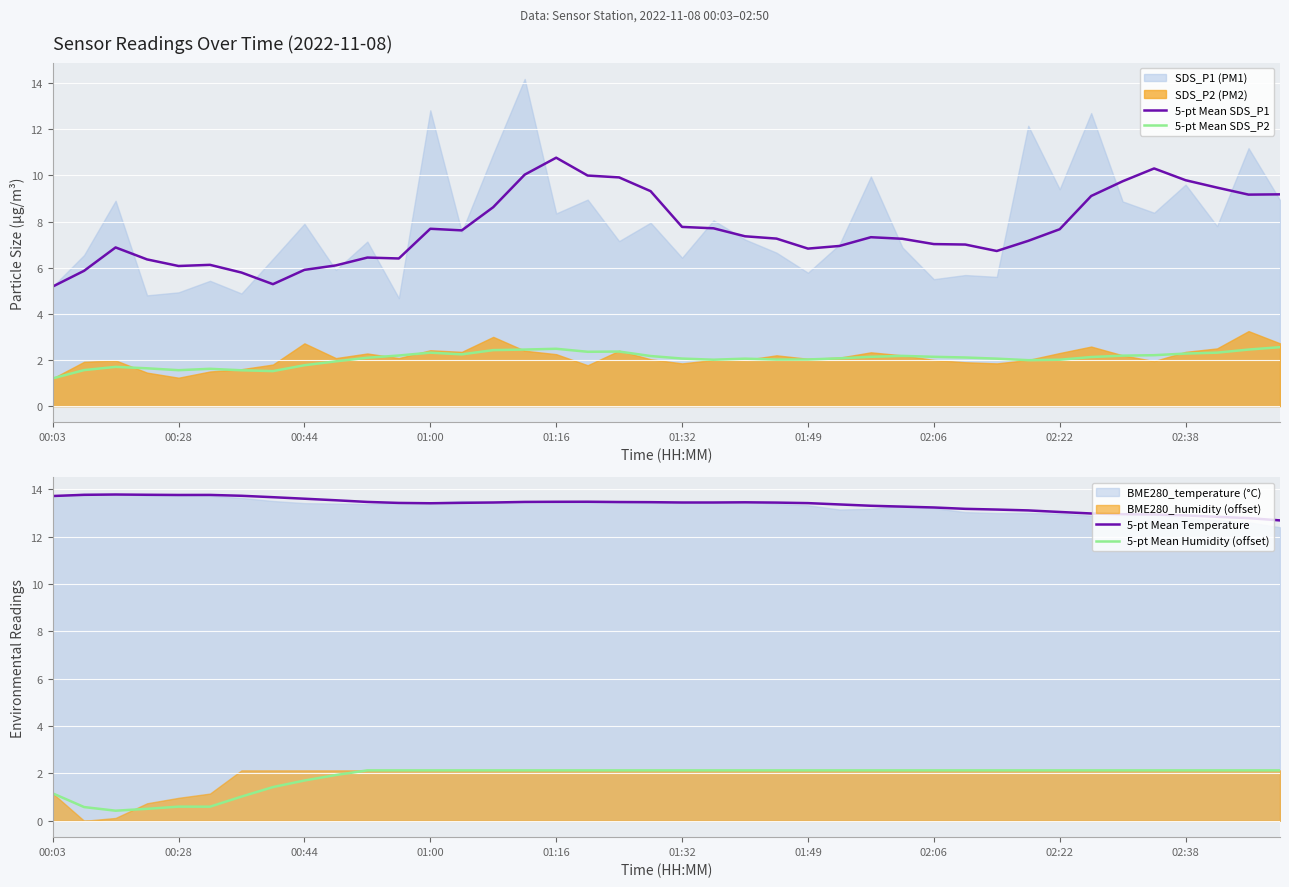

Which series has the widest spread of values?

5-pt Mean SDS_P1